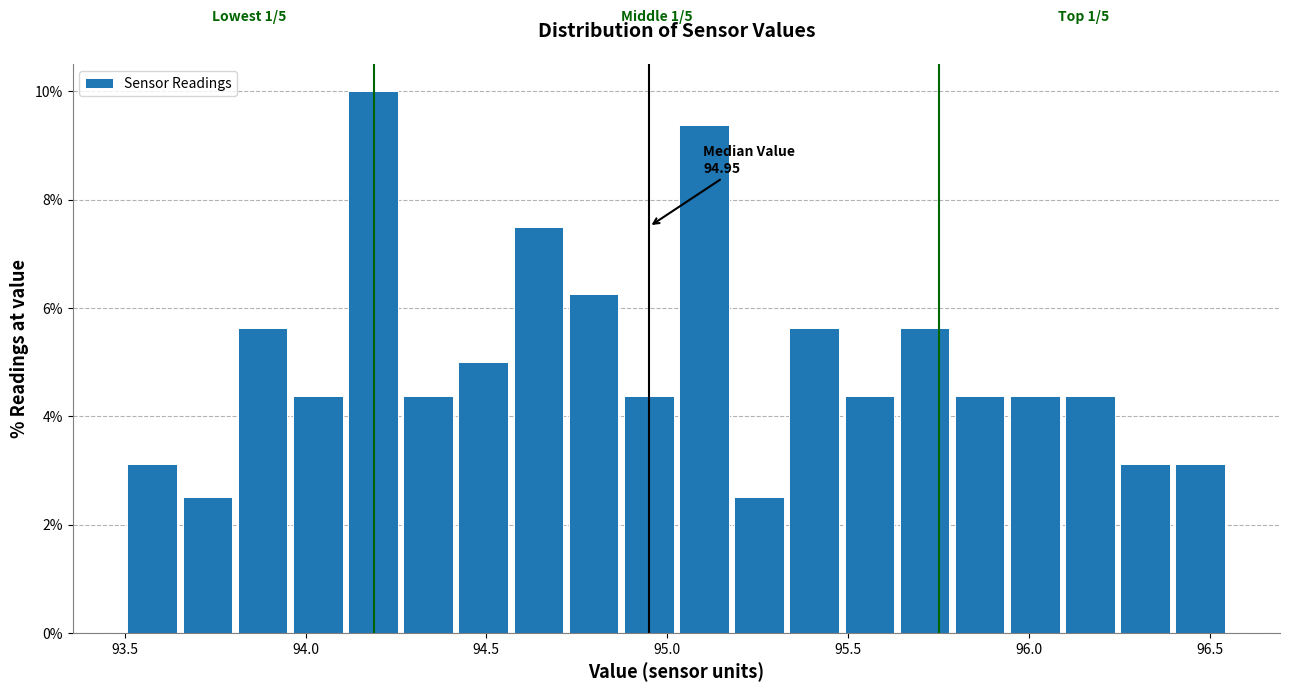

Read against the x-axis, roughly where is the centre of the tallest bar?

94.20